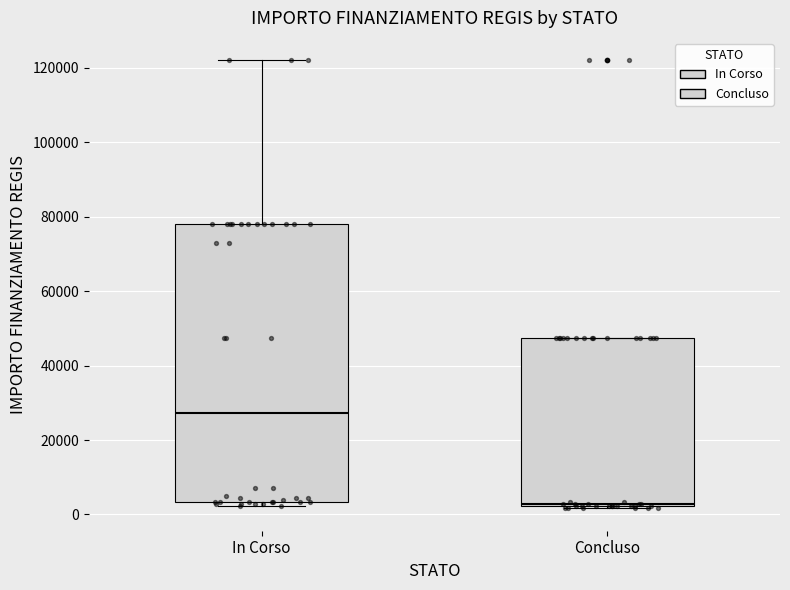

Where is the lower edge of the box for In Corso on the y-axis? The values are not printed on the chart, so give them approximately, as read against the axis.

4000